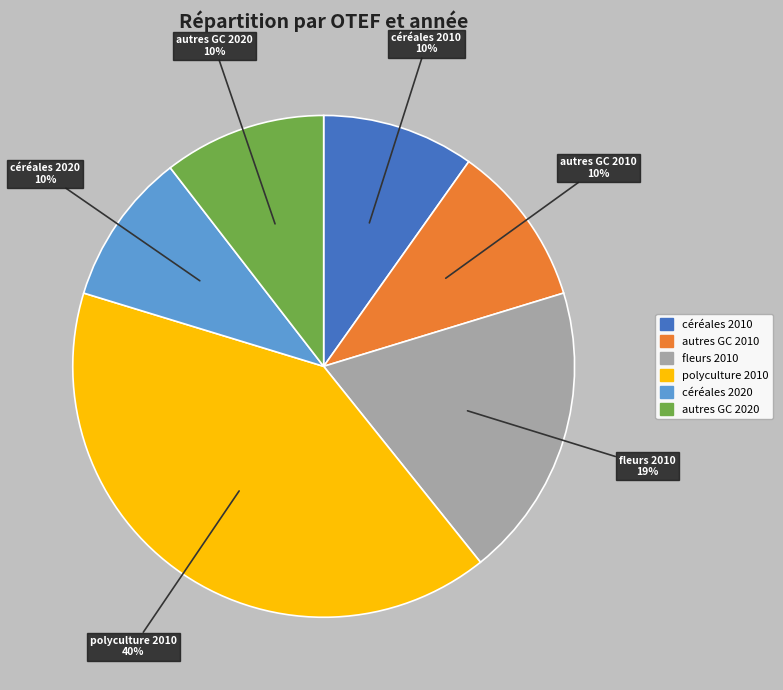

To the nearest percent, what percentage of the pie is polyculture 2010?

40%